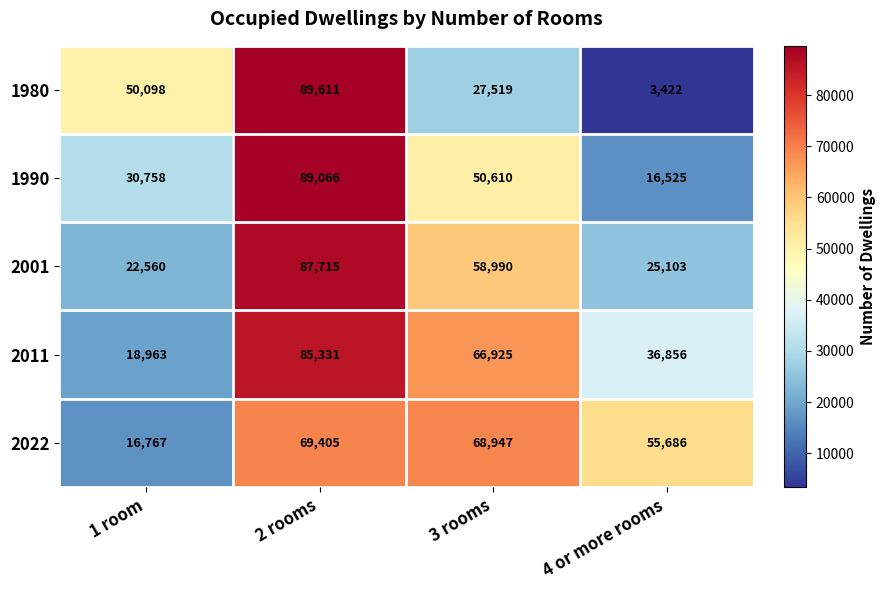

Which series changed the most between 1 room and 2 rooms?

2011